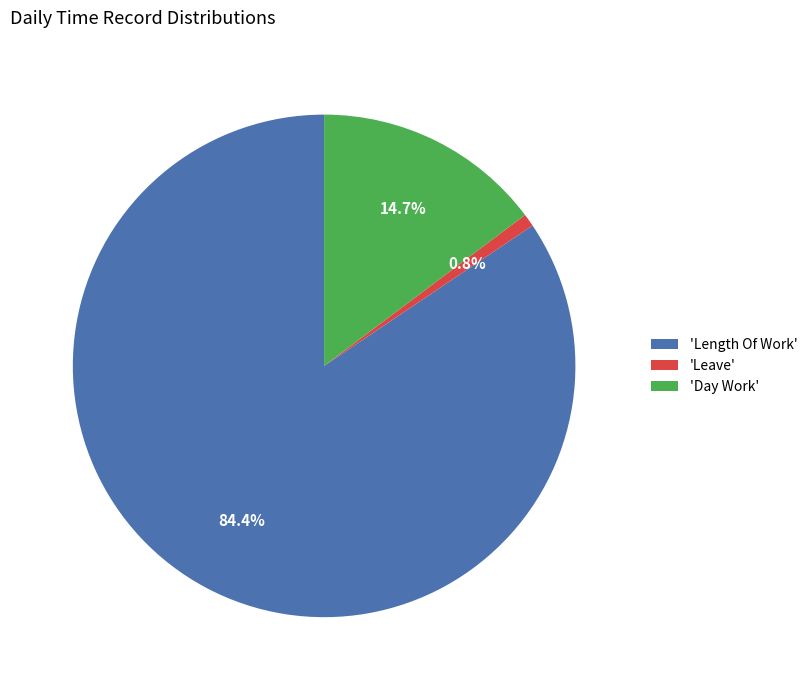

Is there any slice that represents more than half of the pie?

Yes